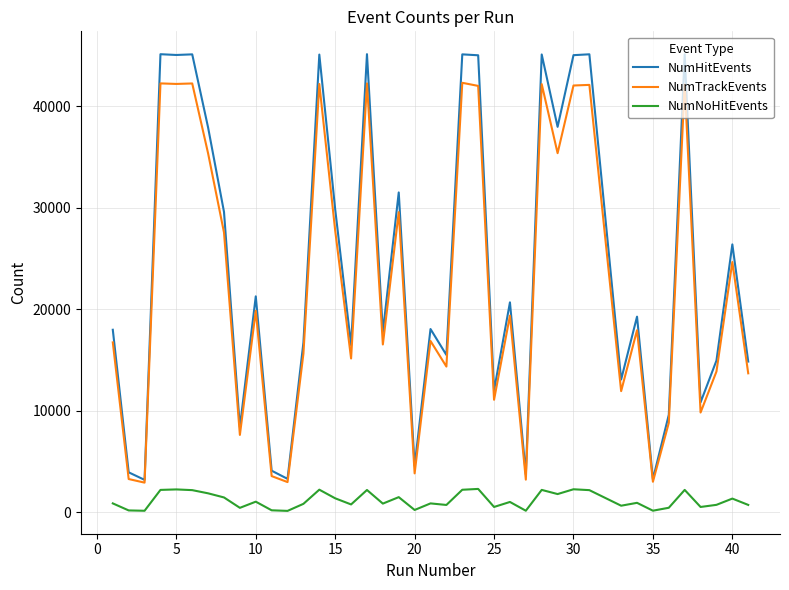

True or false: NumNoHitEvents and NumTrackEvents intersect in this chart.

False